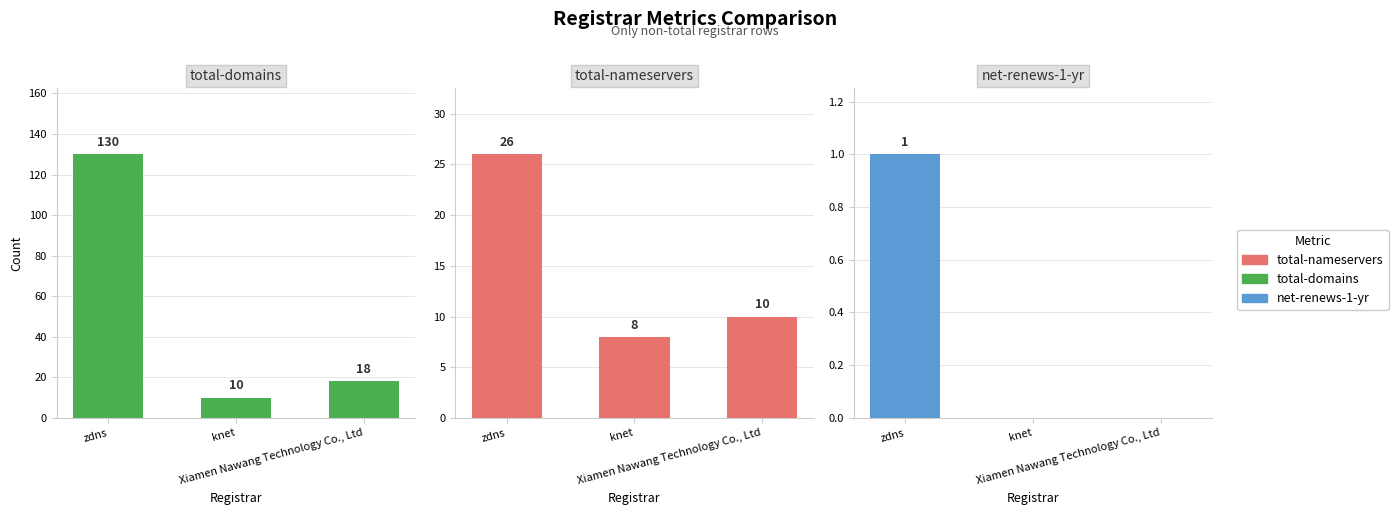

At which label does total-domains reach its minimum?

knet